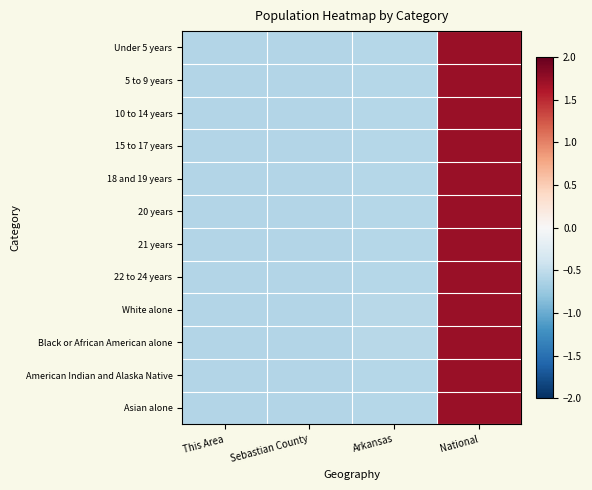

At Arkansas, list the series in order from smallest to largest.

Asian alone, American Indian and Alaska Native, 22 to 24 years, 15 to 17 years, 18 and 19 years, 21 years, 20 years, 10 to 14 years, 5 to 9 years, Under 5 years, White alone, Black or African American alone